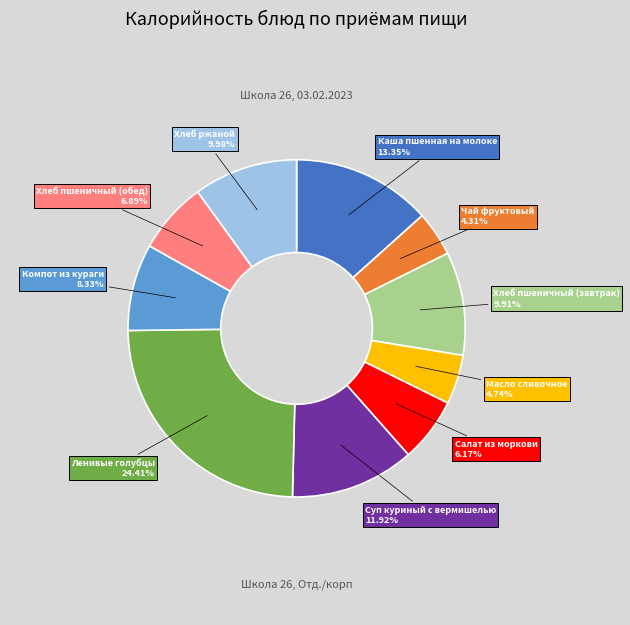

Is there any slice that represents more than half of the pie?

No